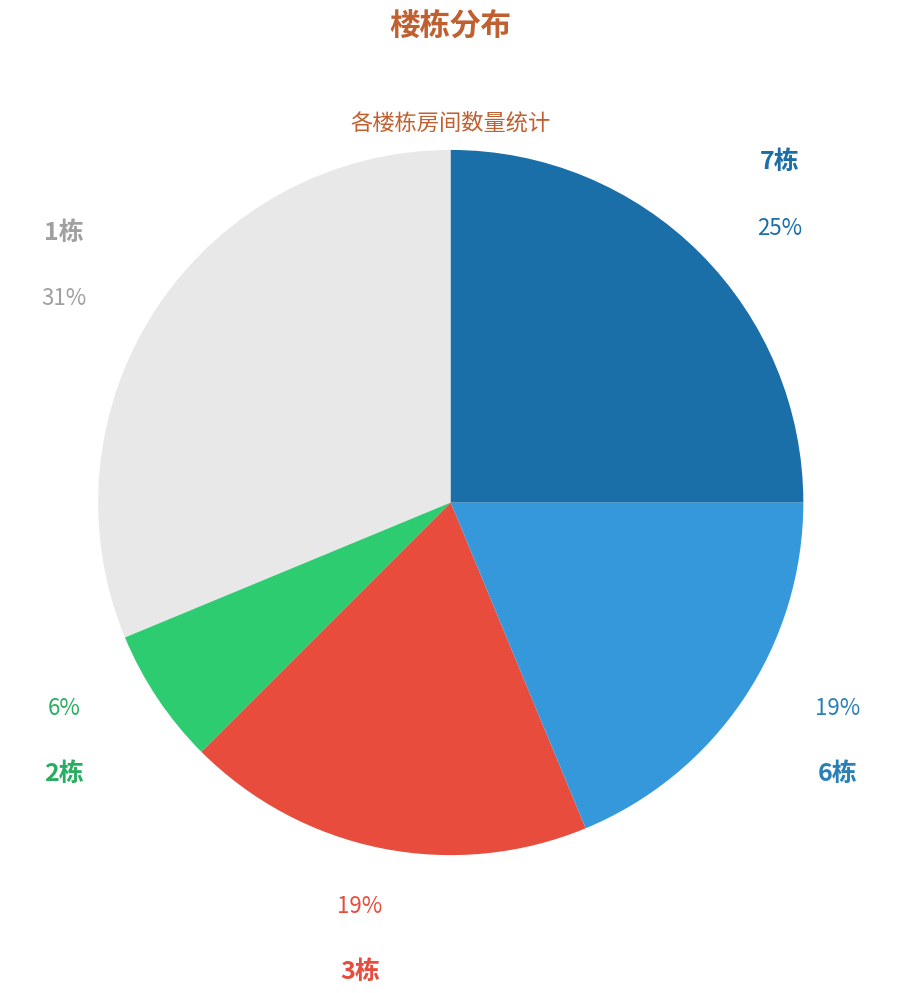

How many segments does this pie chart have?

5